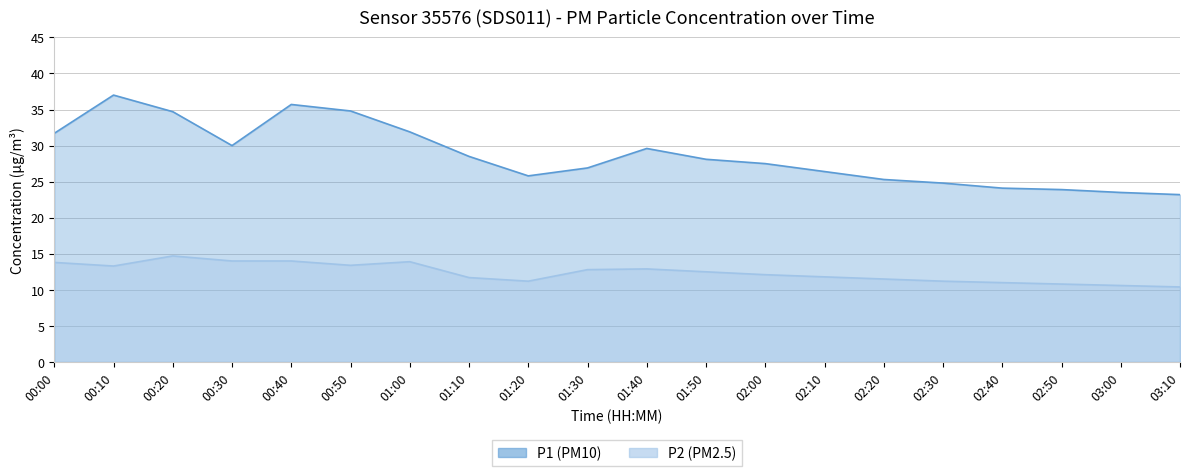

Read the P1 (PM10) value at 00:50.

34.8